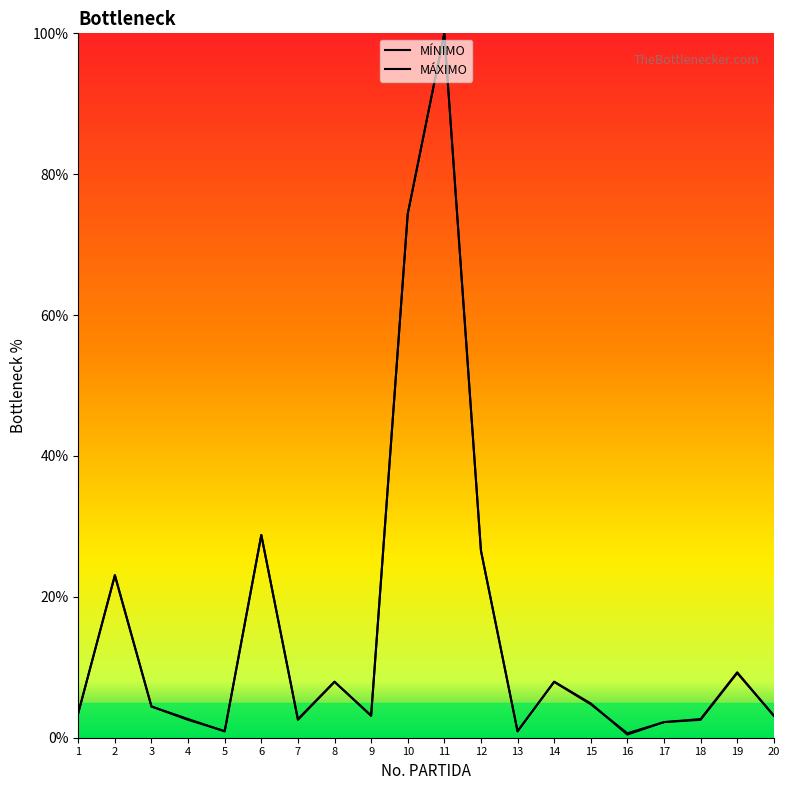

How many times do MÁXIMO and MÍNIMO cross each other?

9